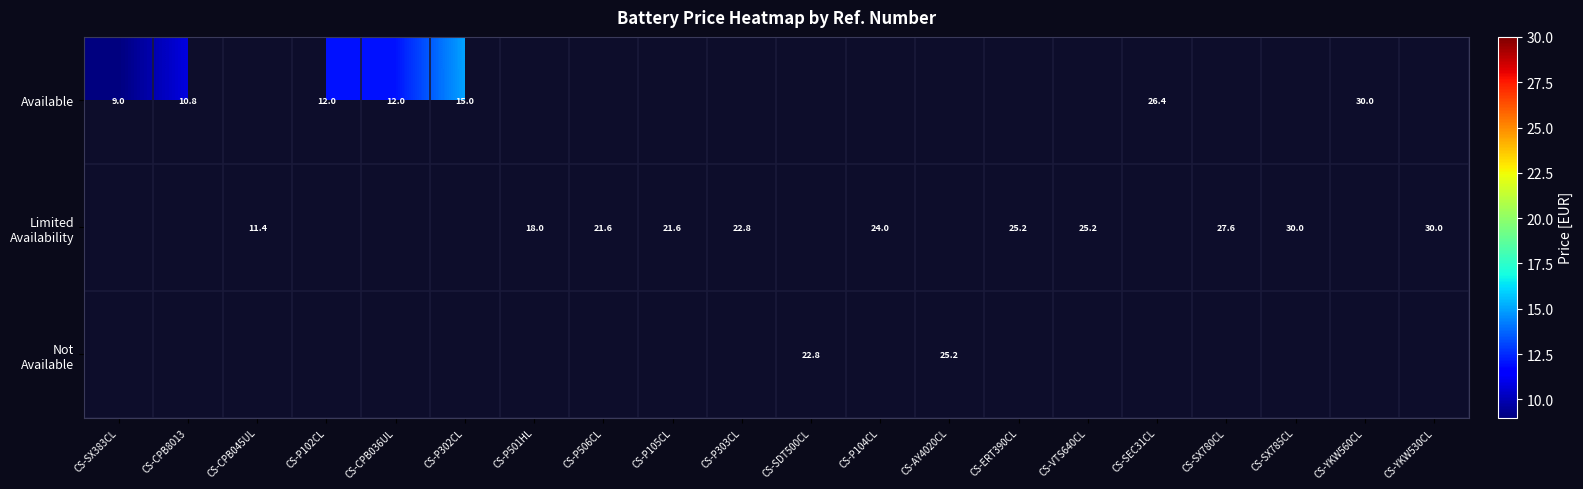

Rank the series by their maximum value, from highest to lowest.

Available, Limited Availability, Not Available